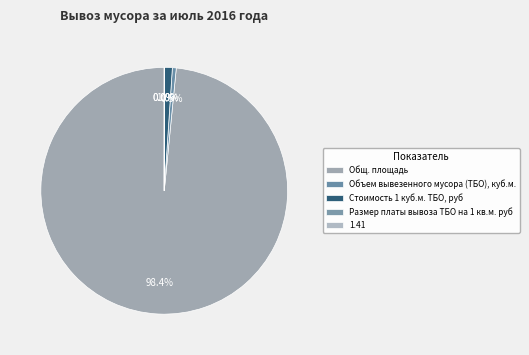

Count the number of slices in the pie.

5